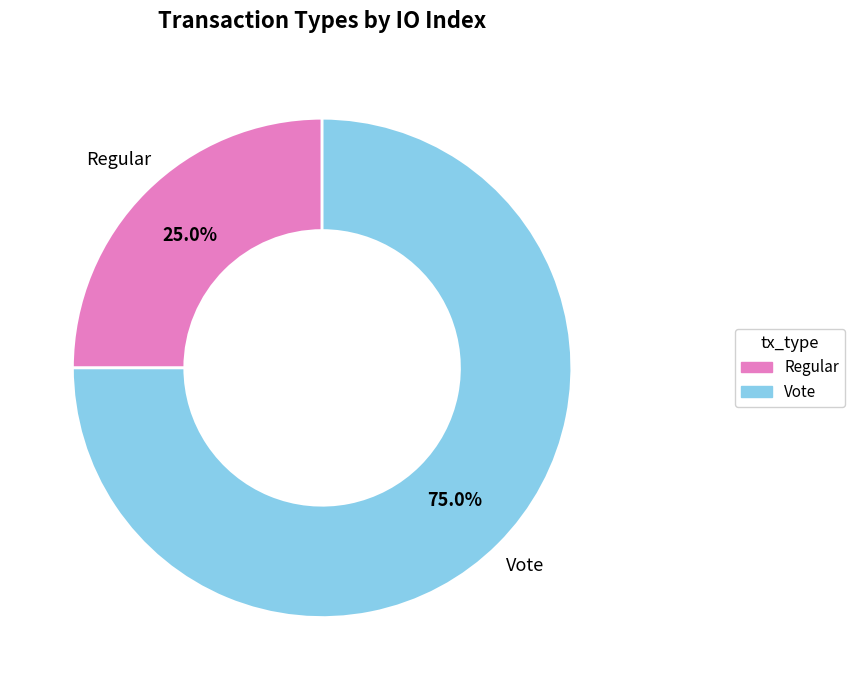

The Regular slice represents 25% of the pie. True or false?

True